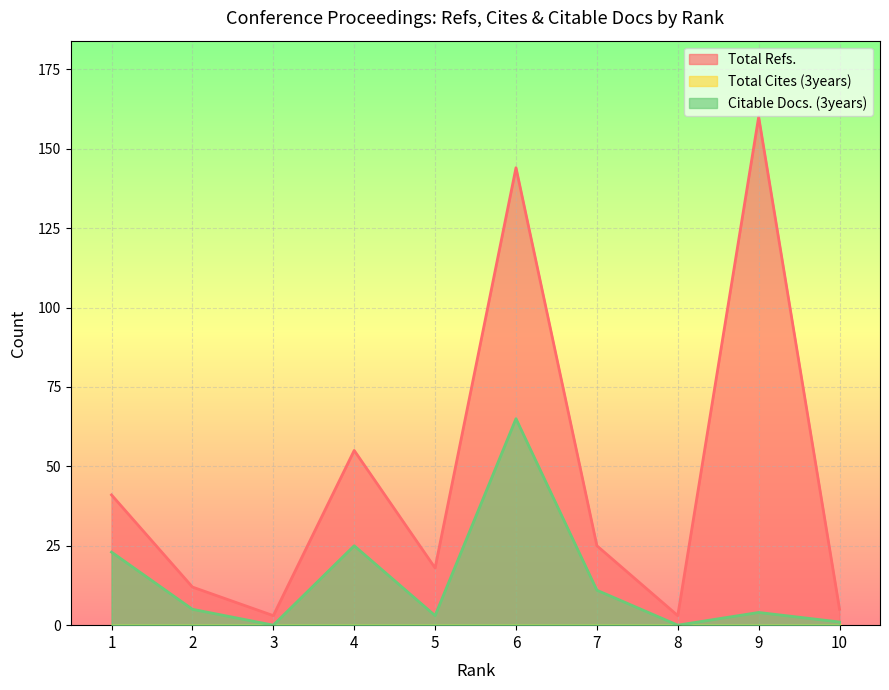

At which label does Citable Docs. (3years) reach its minimum?

3